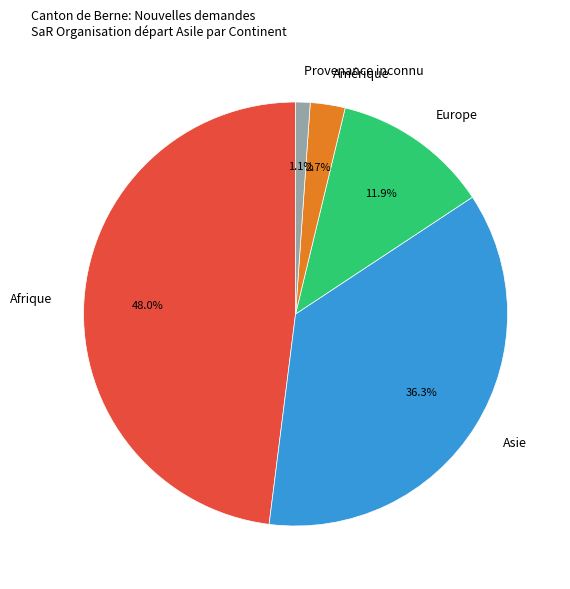

How much of the chart is everything except Amérique?

97.3%